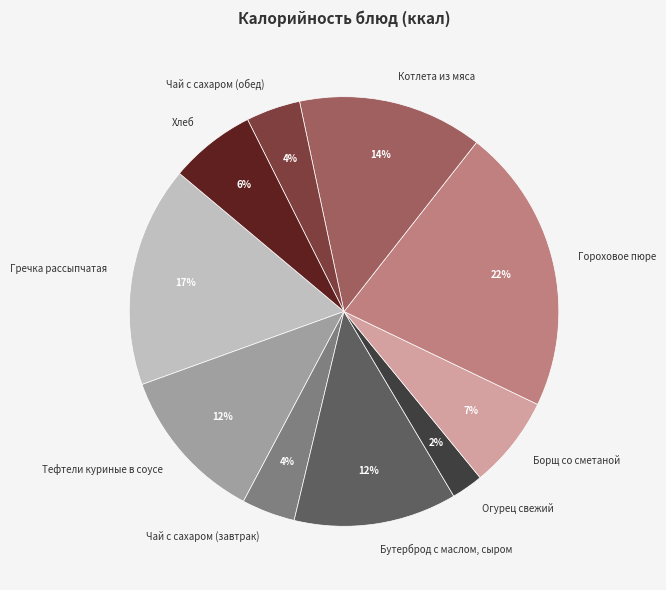

To the nearest percent, what is the average slice percentage?

10%